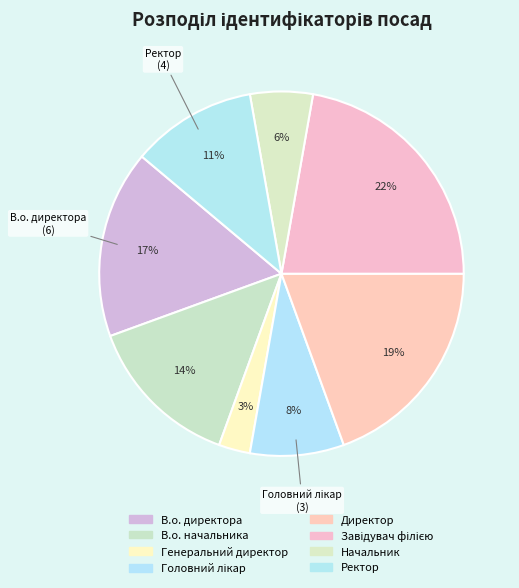

Is there a majority slice in this chart?

No